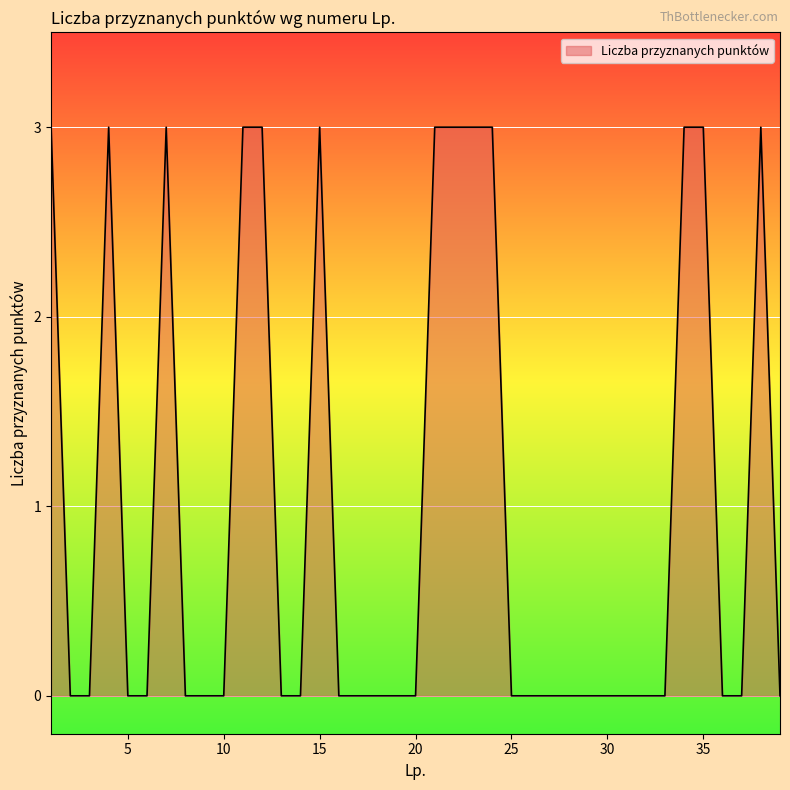

What is the difference between the maximum and minimum values?

3